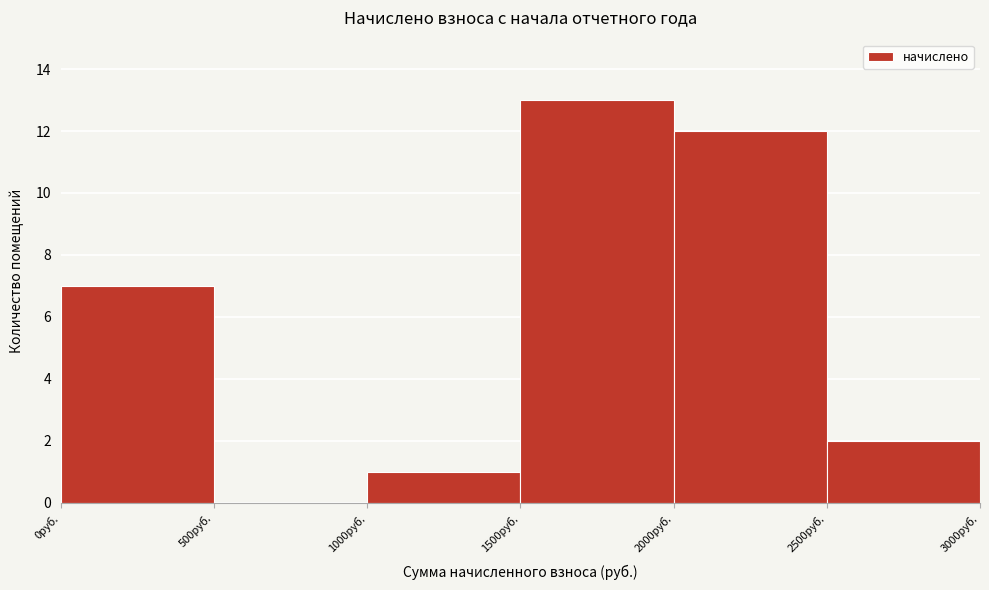

How tall is the bar that spans 1500 to 2000 on the x-axis? The values are not printed on the chart, so give them approximately, as read against the axis.

13